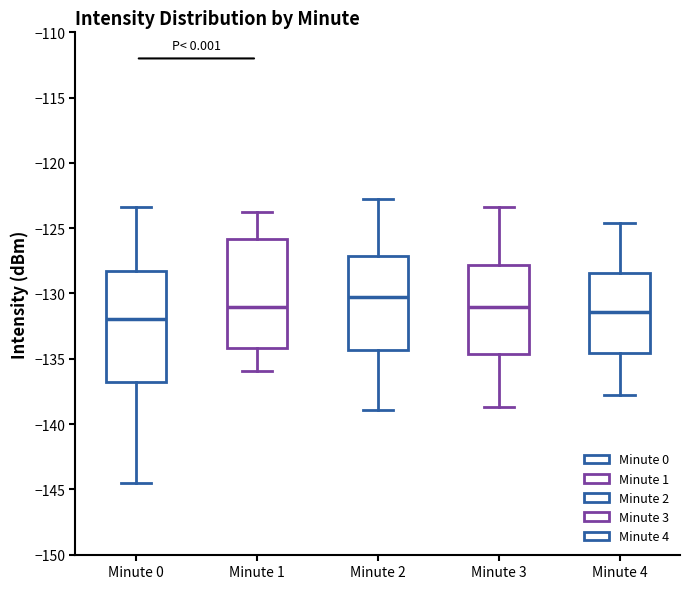

Reading left to right, transcribe this box plot: for each box, give where its median line is, the range the box spans, and where its two whiskers end, as read against the y-axis. The values are not printed on the chart, so give them approximately, as read against the axis.

Minute 0: median -132.0, box -137.0 to -128.5, whiskers -144.5 to -123.5
Minute 1: median -131.0, box -134.0 to -126.0, whiskers -136.0 to -124.0
Minute 2: median -130.5, box -134.5 to -127.0, whiskers -139.0 to -123.0
Minute 3: median -131.0, box -134.5 to -128.0, whiskers -138.5 to -123.5
Minute 4: median -131.5, box -134.5 to -128.5, whiskers -138.0 to -124.5